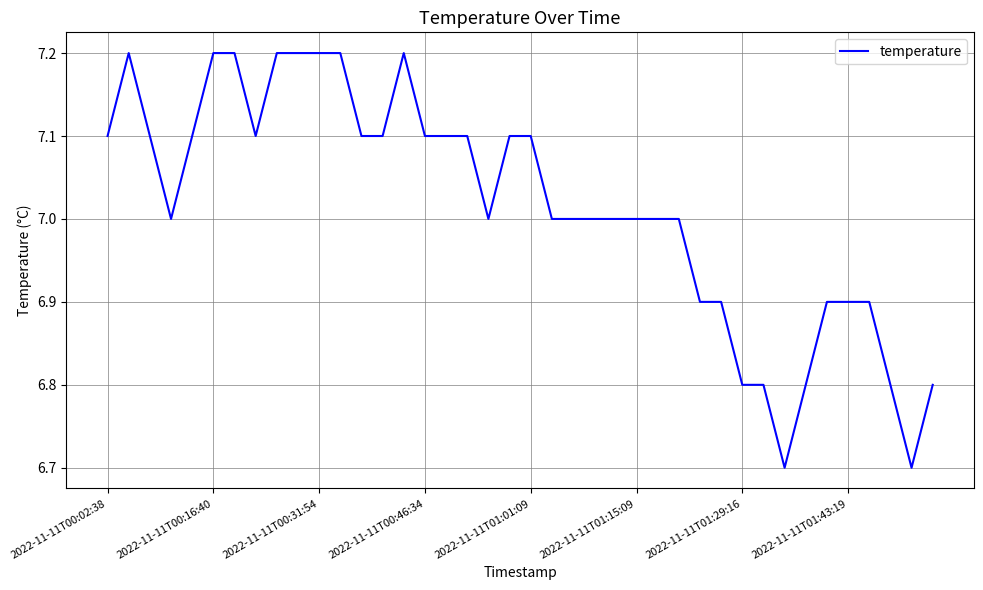

What is the greatest value displayed?

7.2